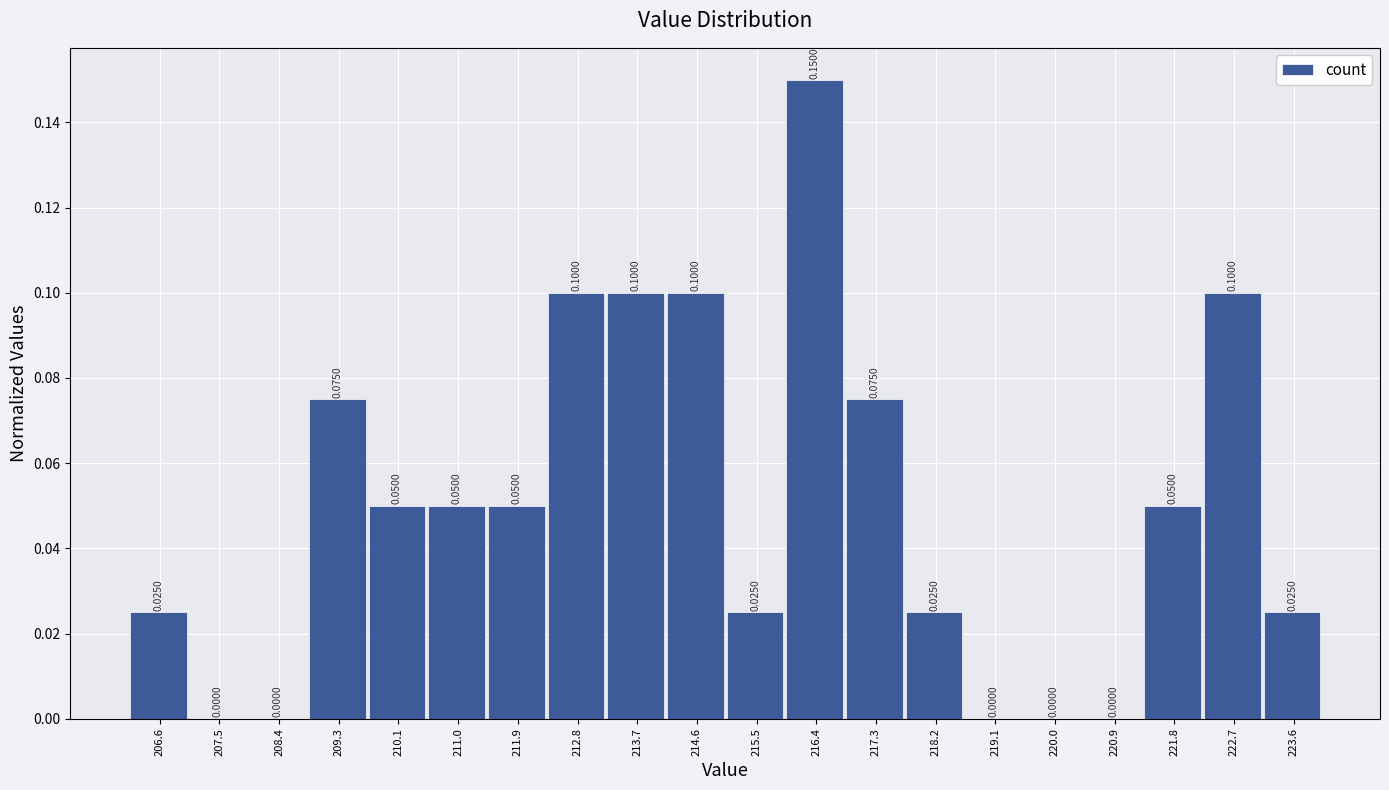

How tall is the bar that spans 216.0 to 216.9 on the x-axis? The bar edges are not printed on the chart, so give them approximately, as read against the axis.

0.1500